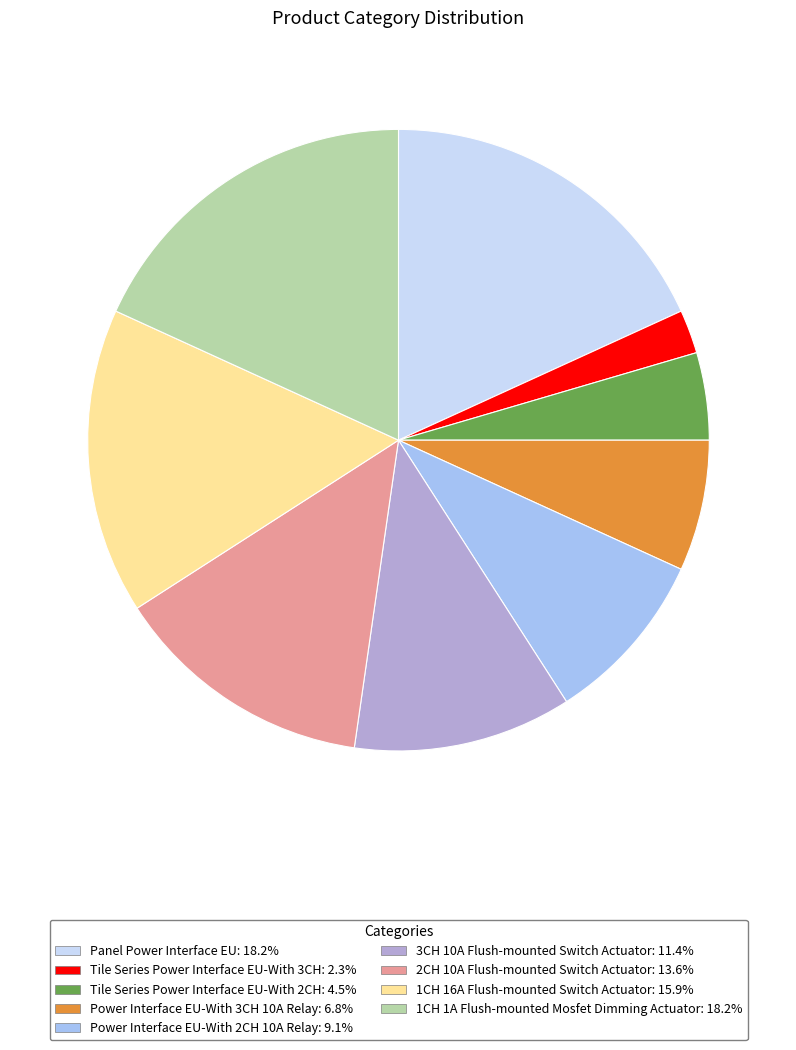

Does 1CH 16A Flush-mounted Switch Actuator account for over 50% of the chart?

No